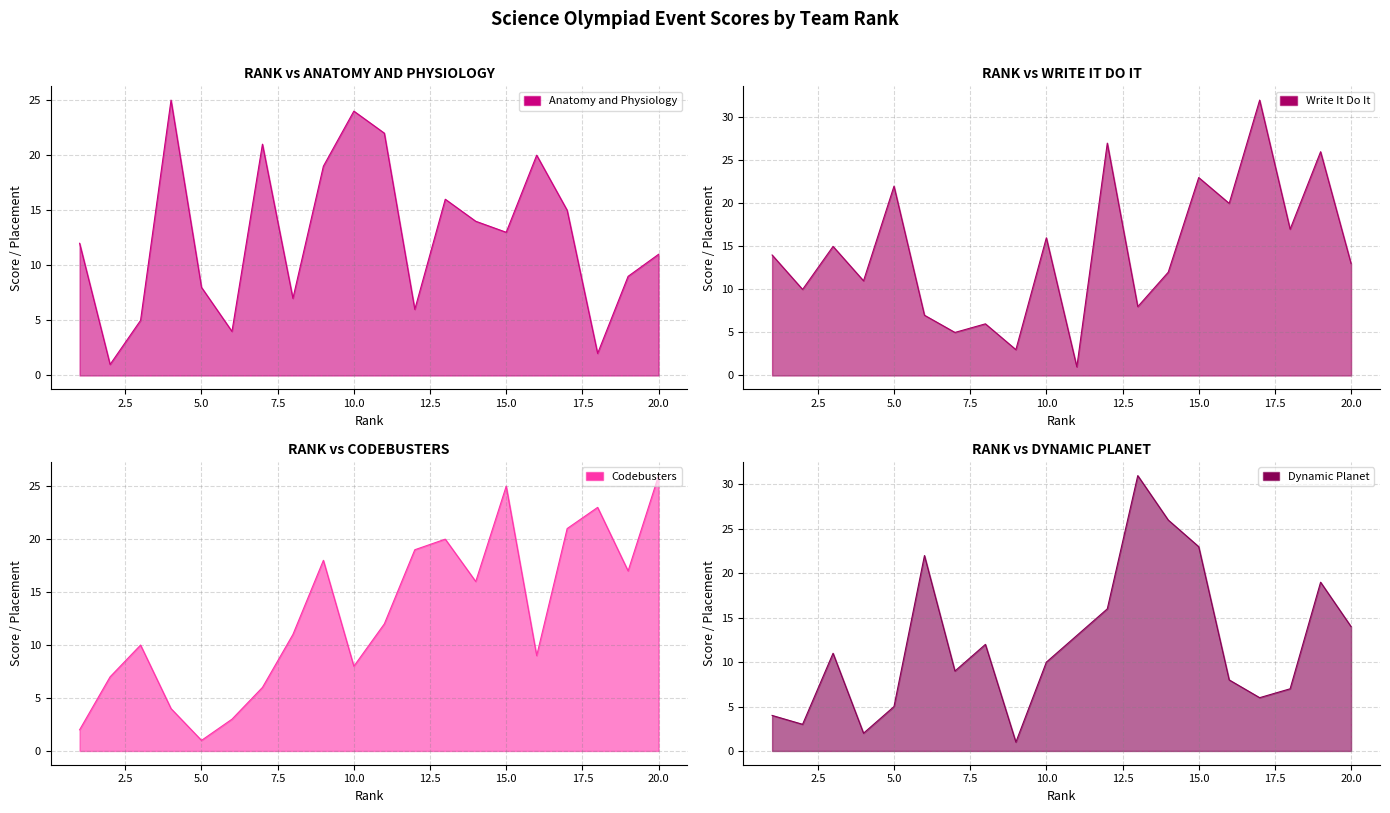

Is the value of Dynamic Planet at 20 greater than the value of Codebusters at 6?

Yes